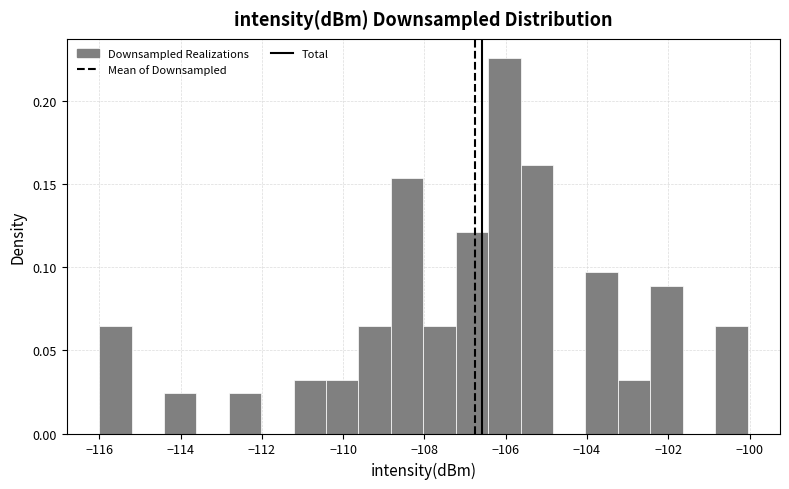

Read against the x-axis, roughly where is the centre of the tallest bar?

-106.0